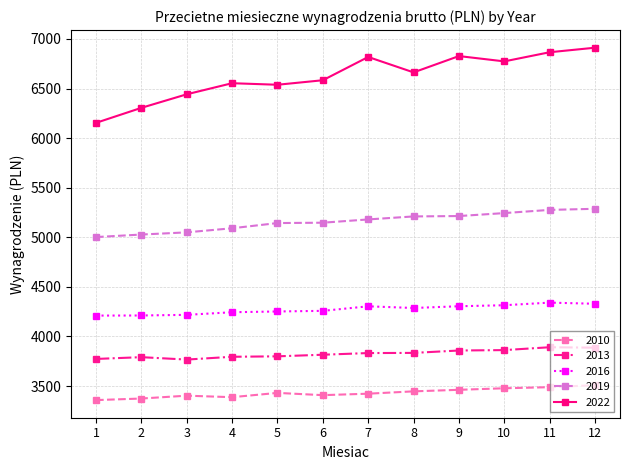

True or false: 2010 and 2019 intersect in this chart.

False